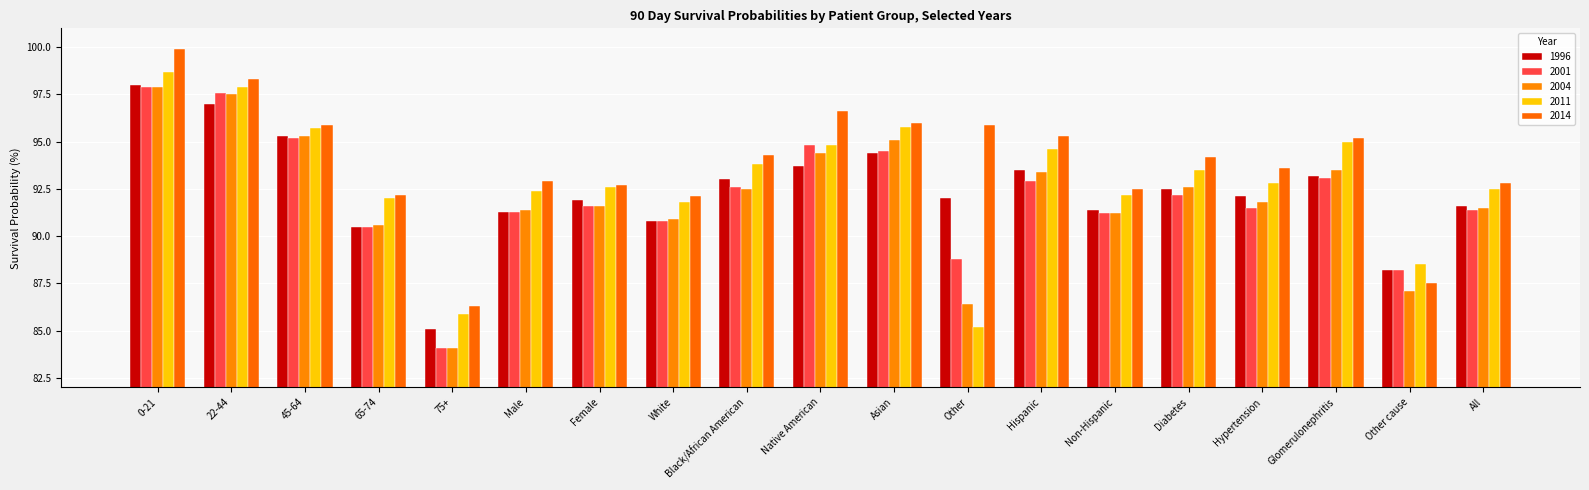

The value of 2014 at Diabetes is 122.5. True or false?

False